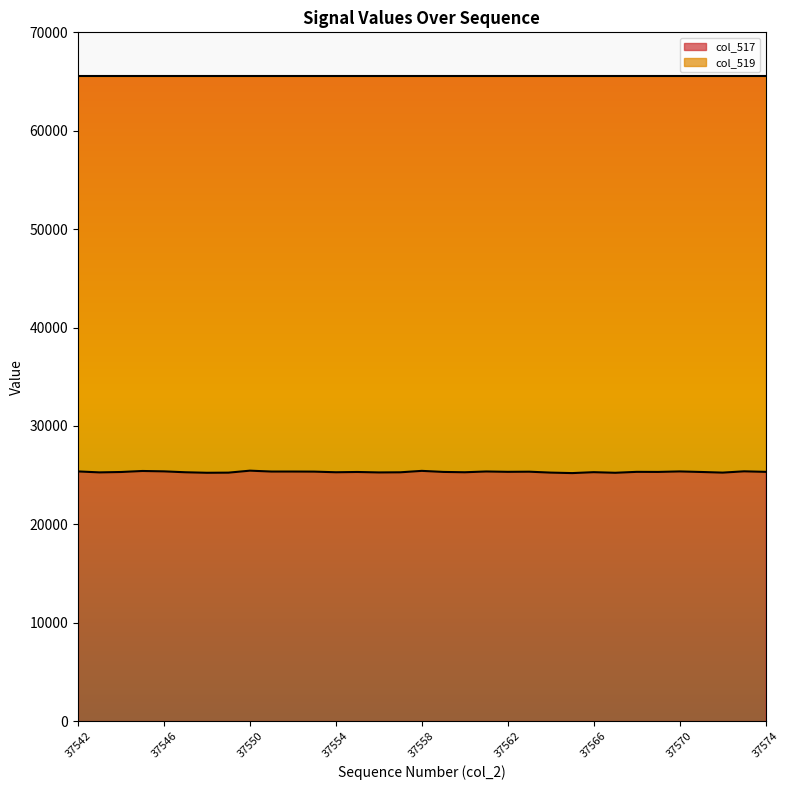

What is the value of the 6th point from the left?

25287